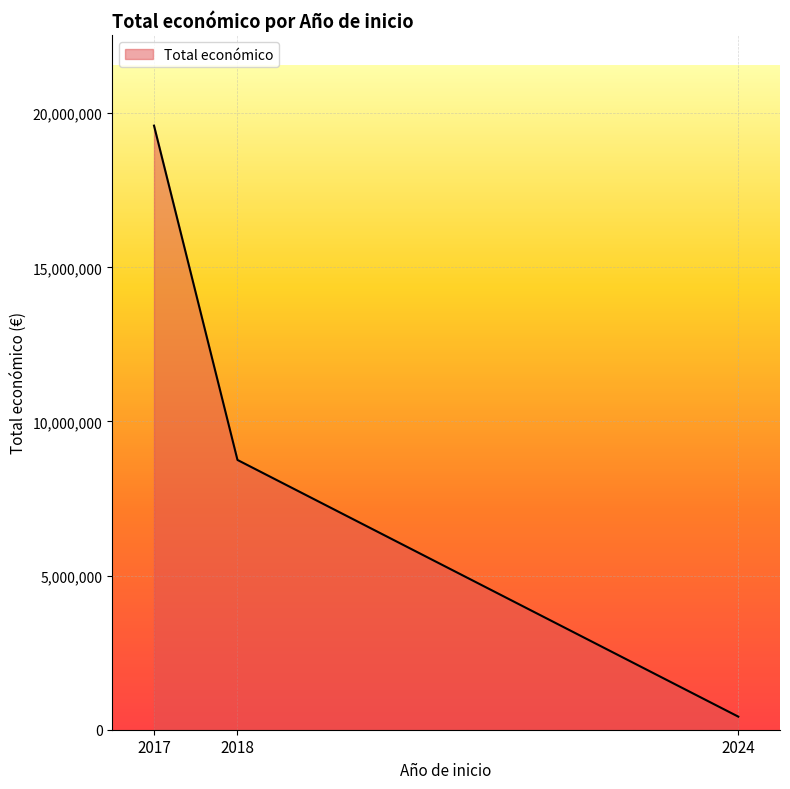

Which category has the highest value across all series?

2017